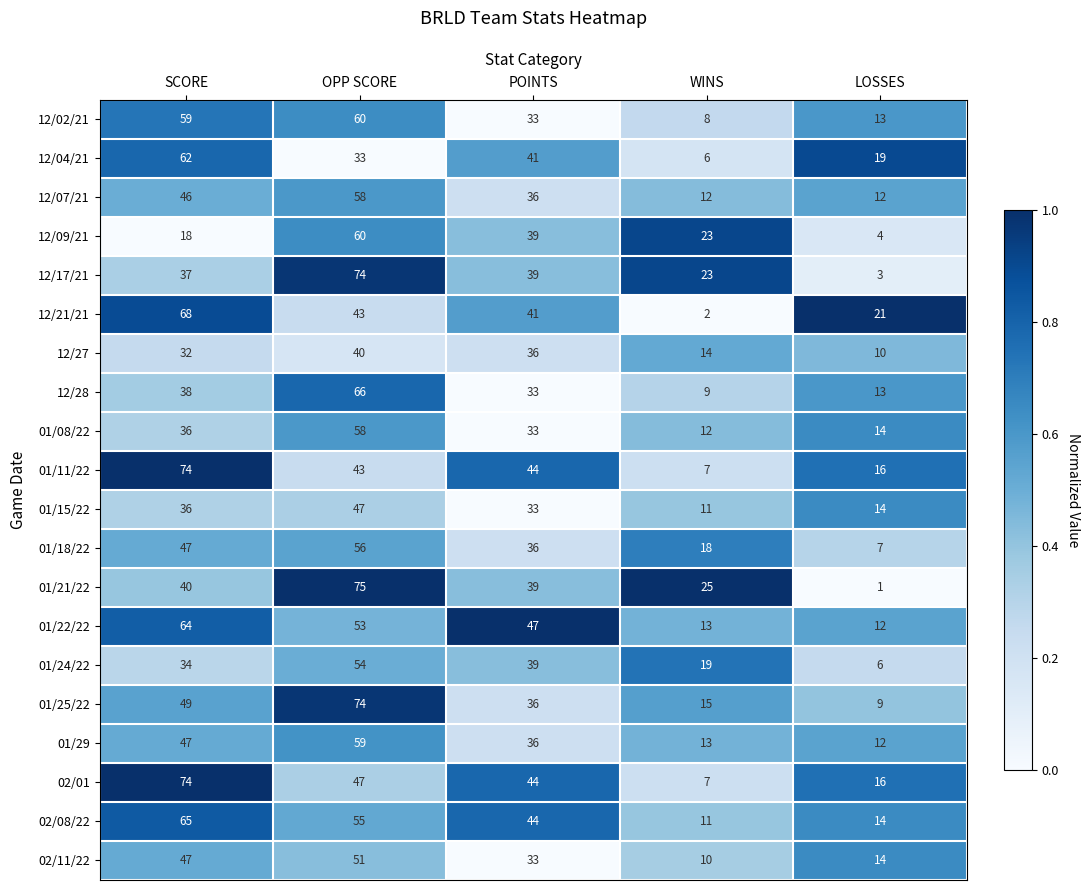

Read the 12/07/21 value at SCORE, to the nearest 5.

45